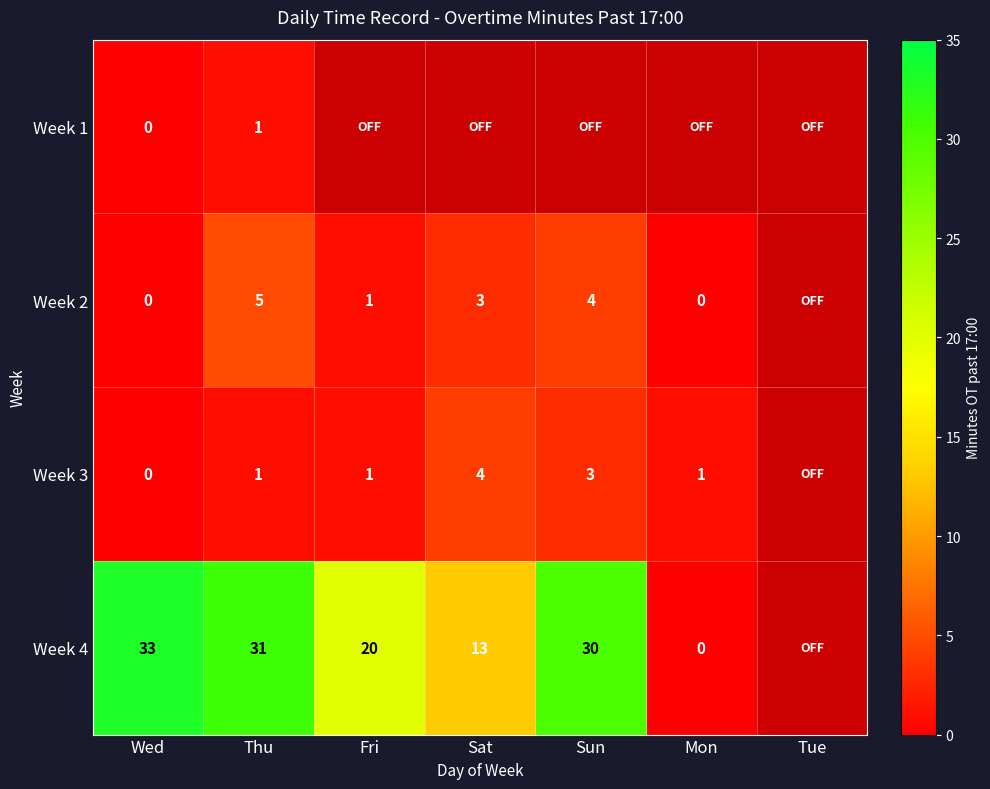

What is the sum of the Week 2 values at Wed and Sun?

4